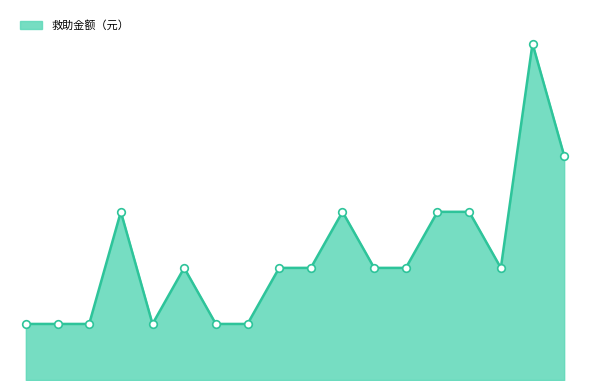

Is this an area chart (filled region under the line)?

Yes